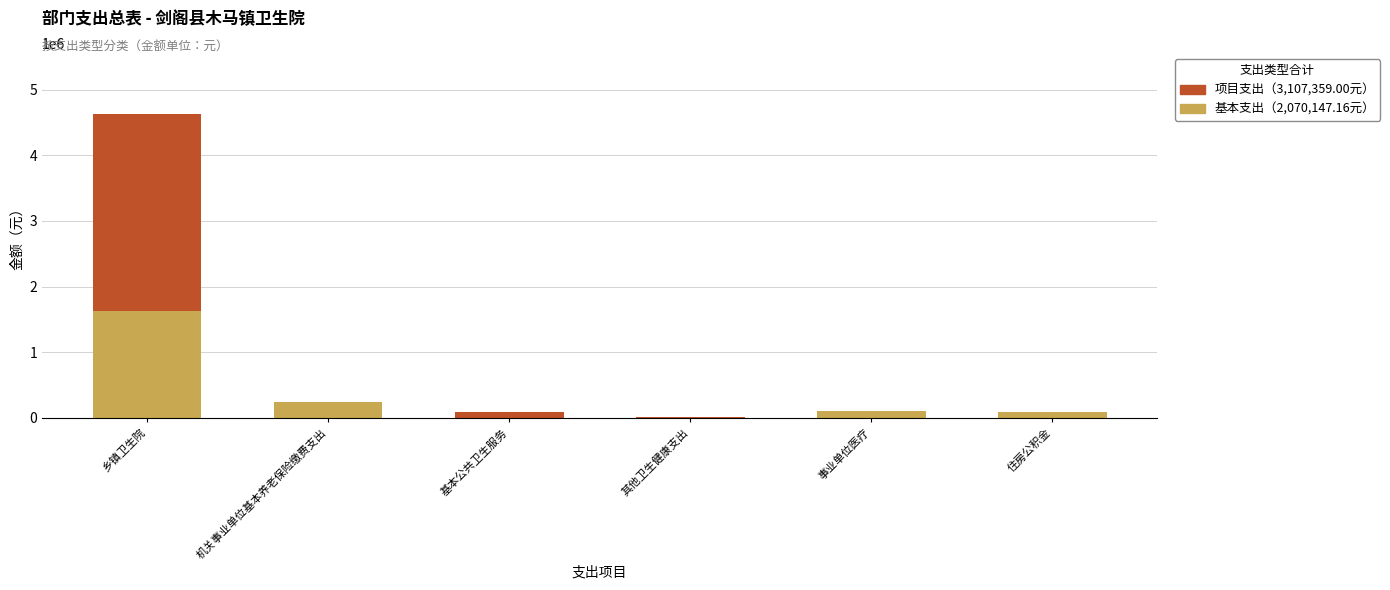

What is the total value across all series at 乡镇卫生院?

4629068.4